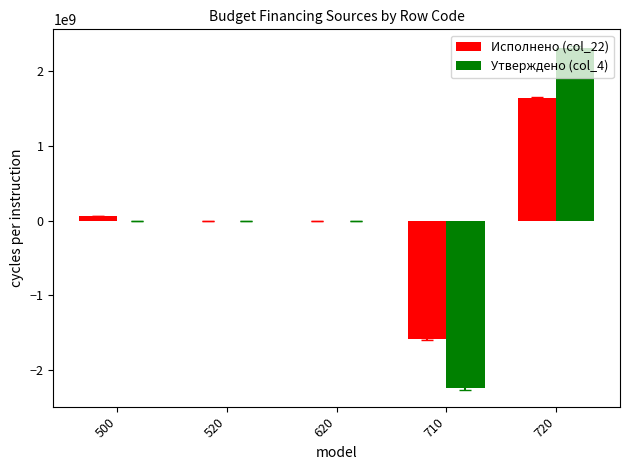

Which label corresponds to the largest value in the chart?

720